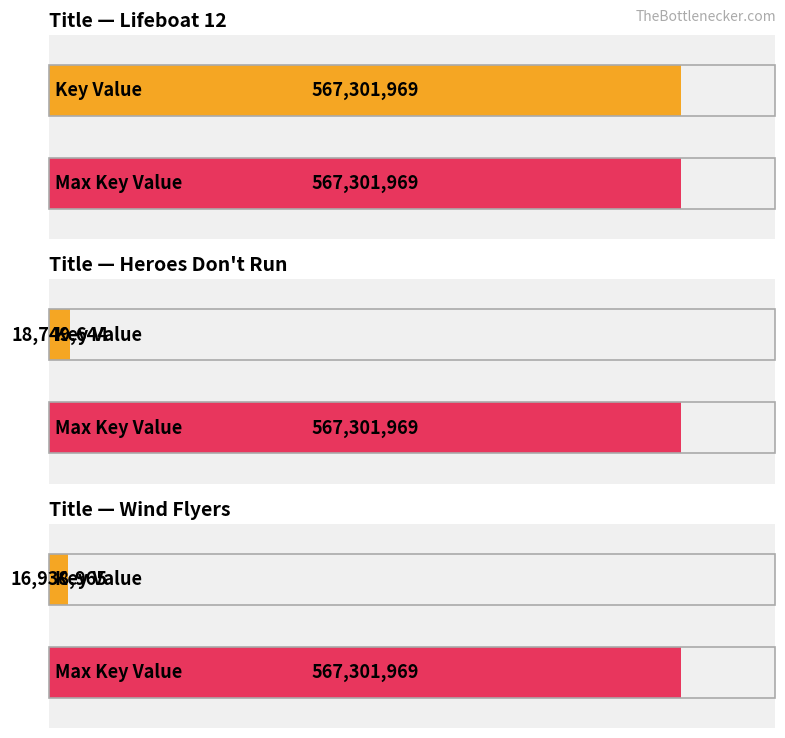

List the labels in order of value, largest first.

Lifeboat 12, Heroes Don't Run, Wind Flyers